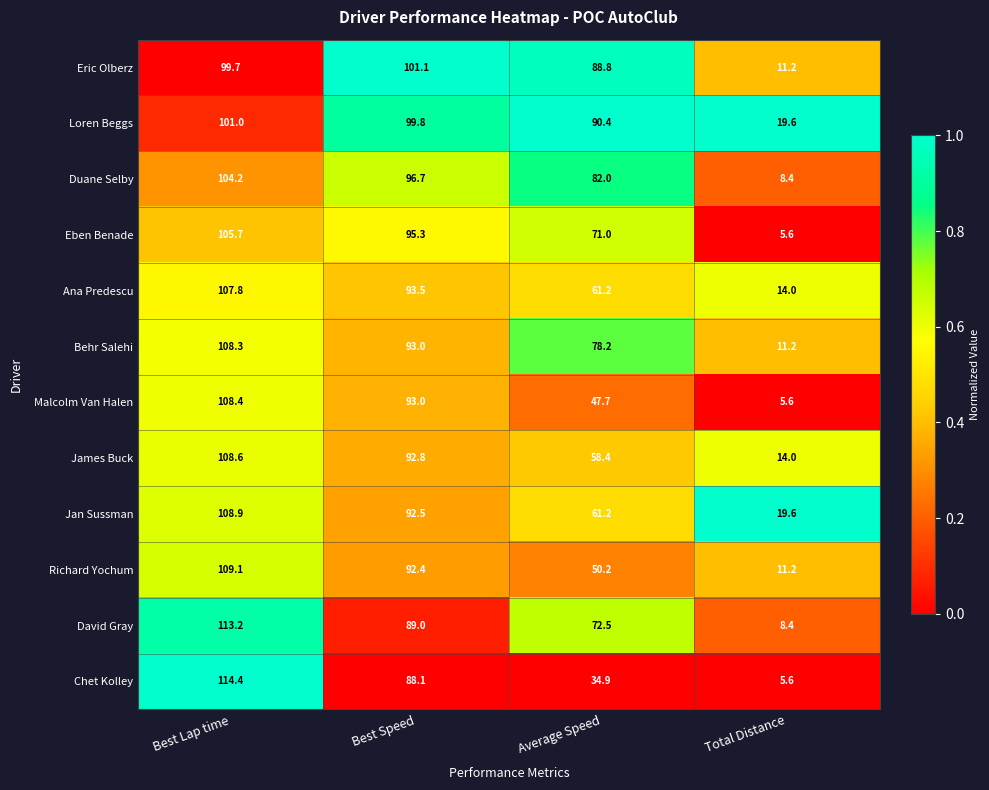

What is the total value across all series at Total Distance?

134.4